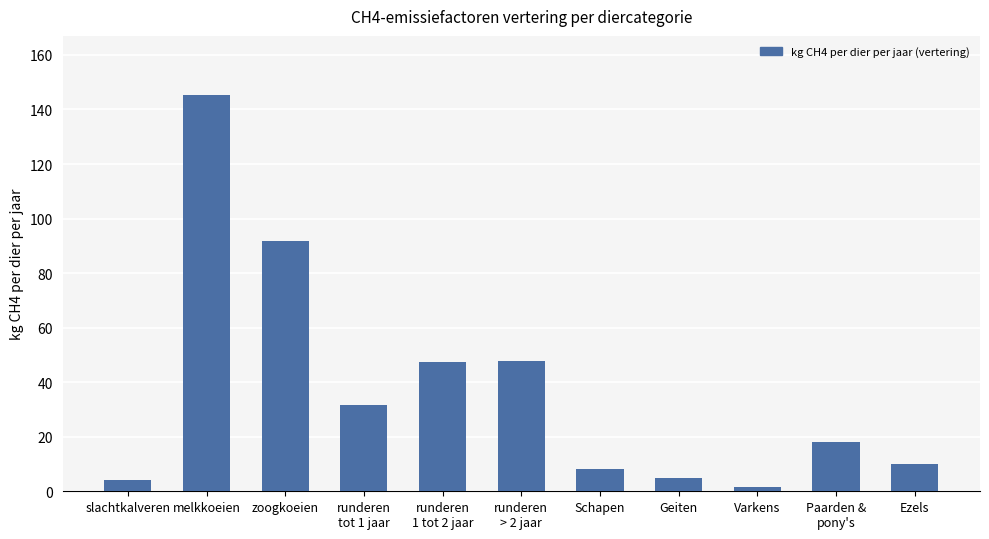

At which label is the value closest to 73?

zoogkoeien